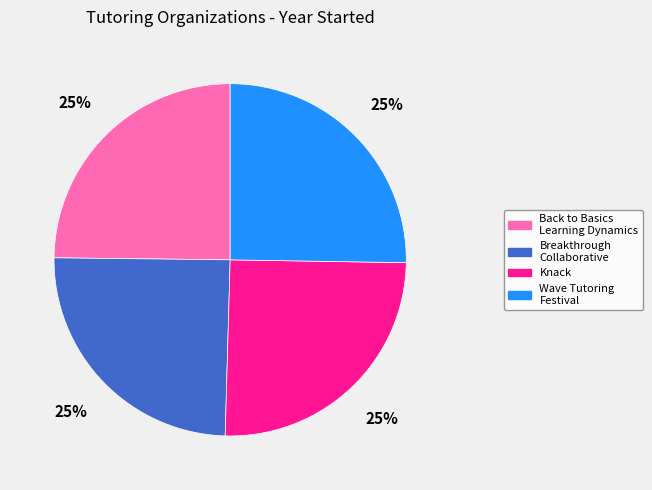

Approximately how many times larger is the value at Knack compared to Breakthrough Collaborative?

1.0